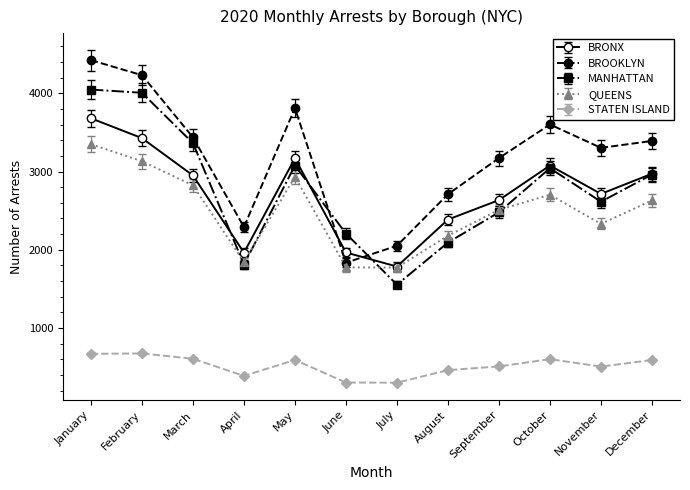

Which series has the largest range (max minus min)?

BROOKLYN